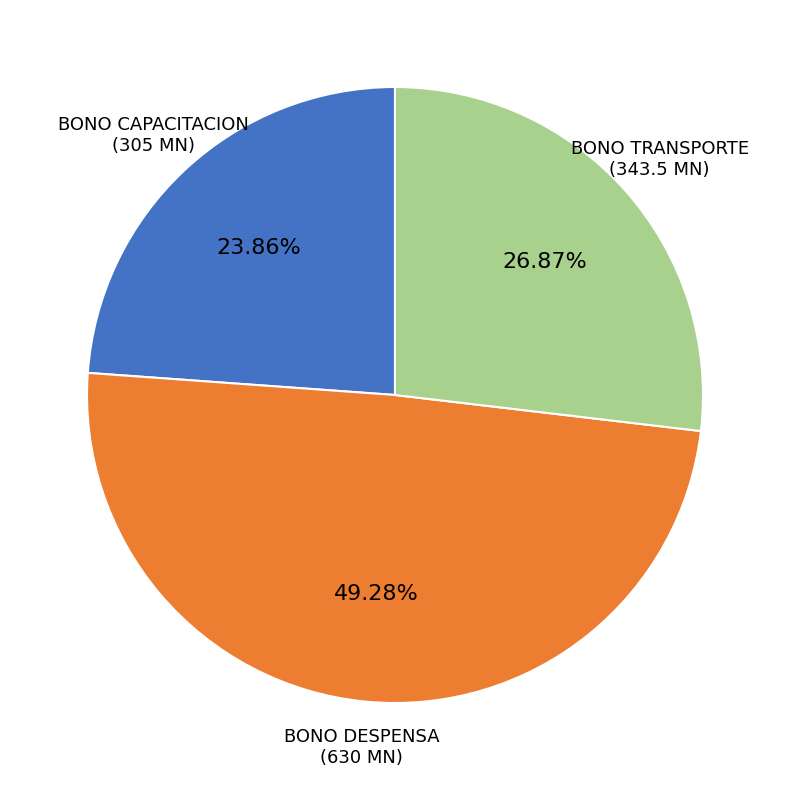

Count the number of slices in the pie.

3